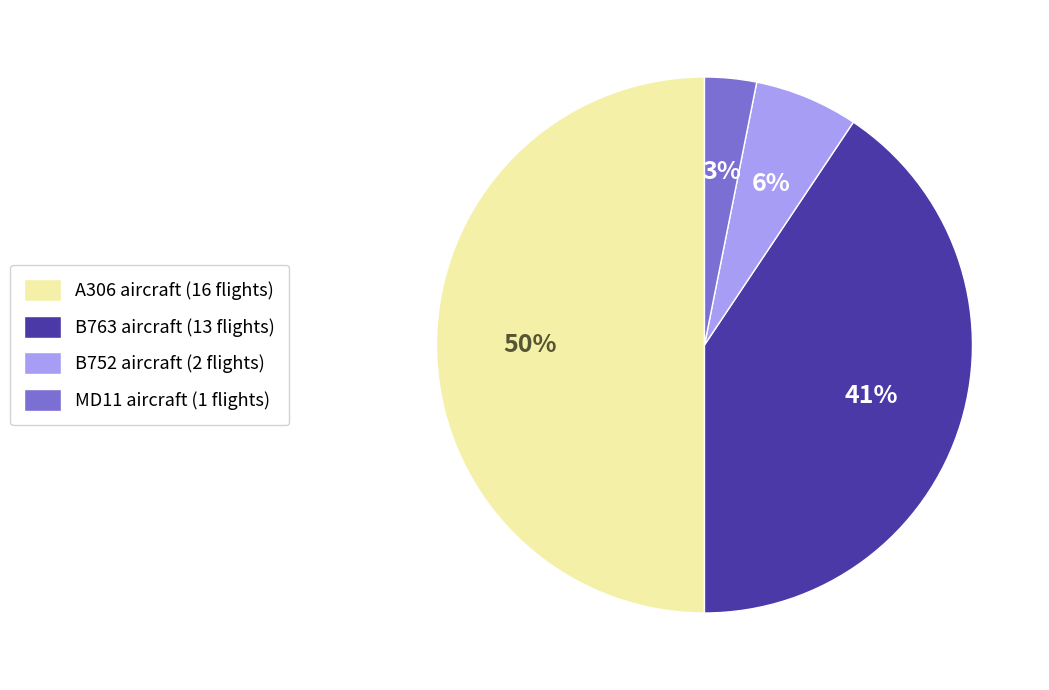

What is the smallest slice in the pie chart?

MD11